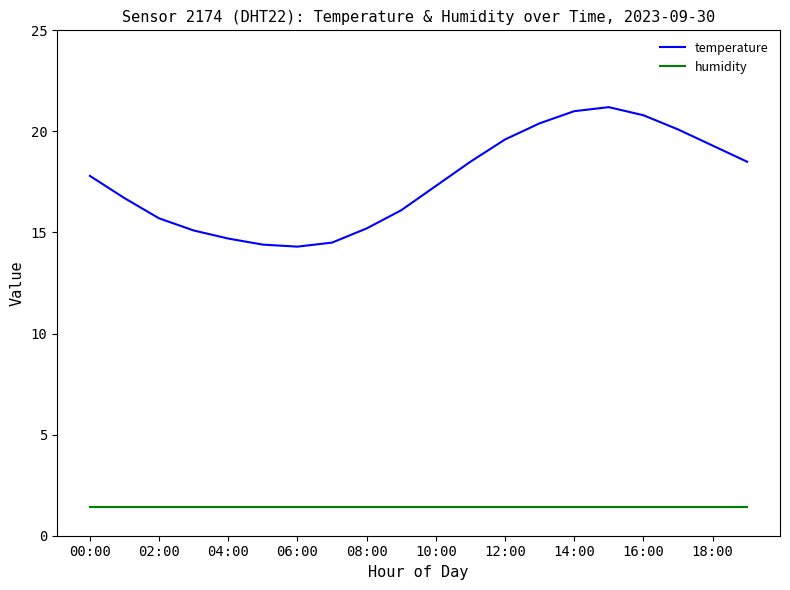

Does the chart display data point markers on the line(s)?

No